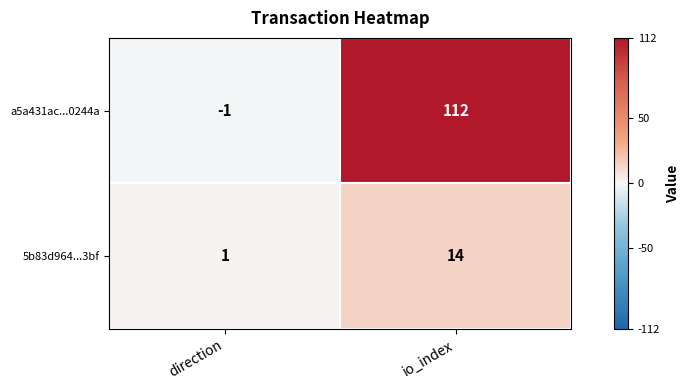

At how many categories does at least one series exceed 12?

1